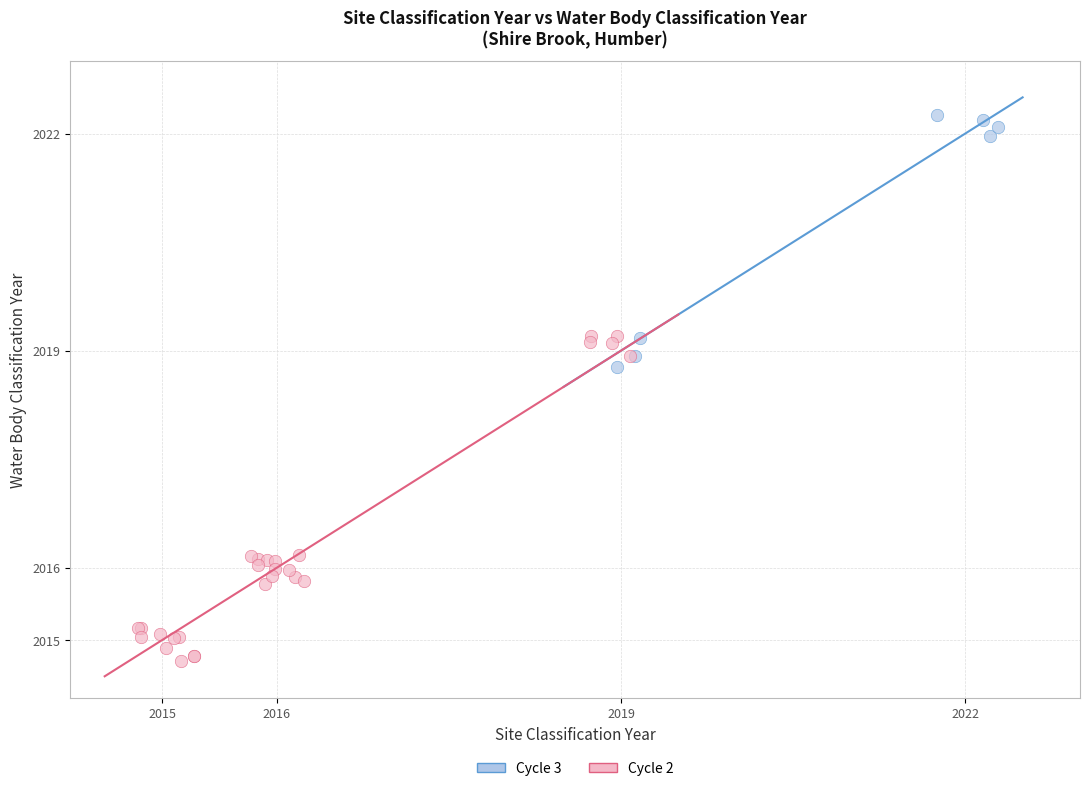

Which series contains the highest Y value?

Cycle 3